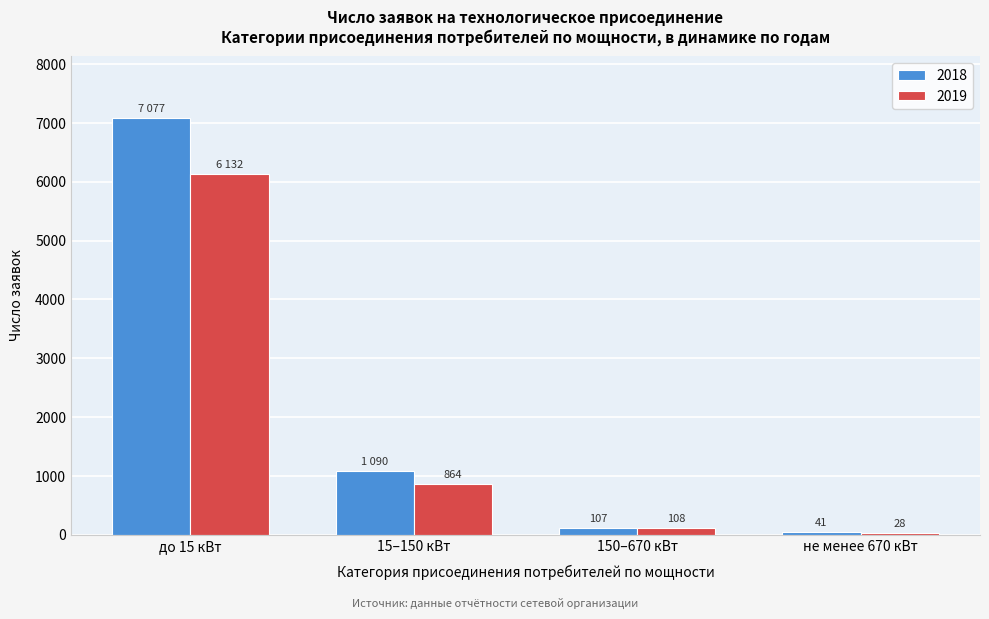

Reading left to right, transcribe all the data shown in this chart.

2018: 7077	1090	107	41
2019: 6132	864	108	28